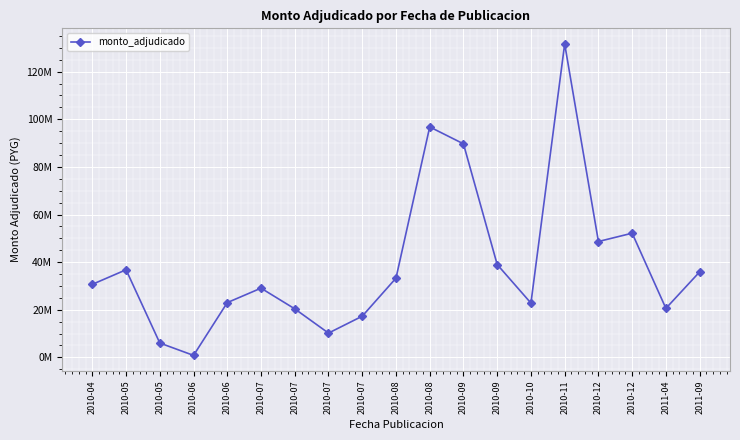

Does the chart have visible grid lines?

Yes